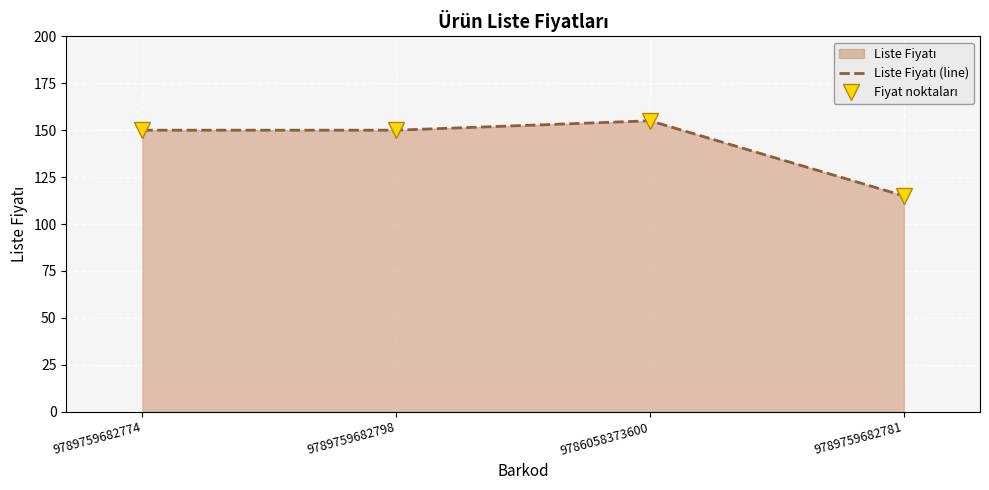

True or false: Liste Fiyatı (line) and Fiyat noktaları intersect in this chart.

False